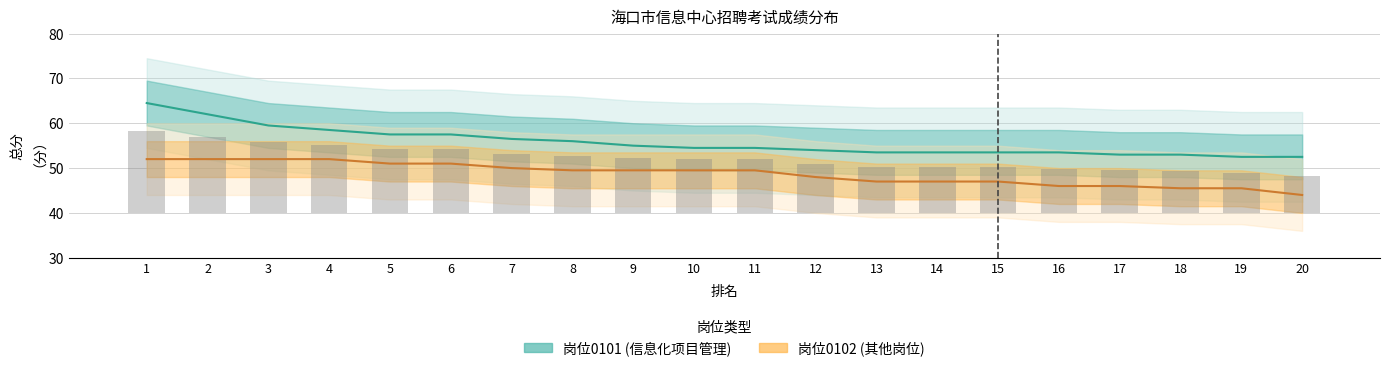

List the series in order of their overall mean, lowest first.

岗位0102 (其他岗位), 岗位0101 (信息化项目管理)